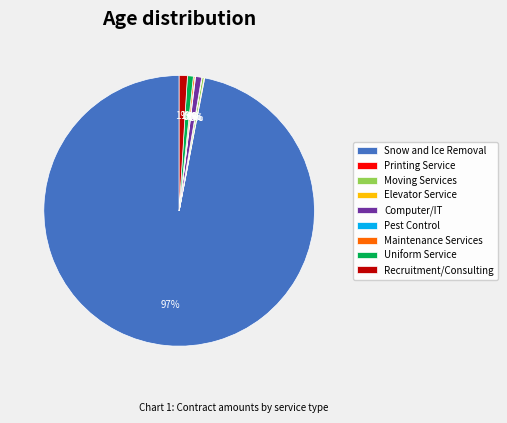

Is Recruitment/Consulting the majority of the pie?

No